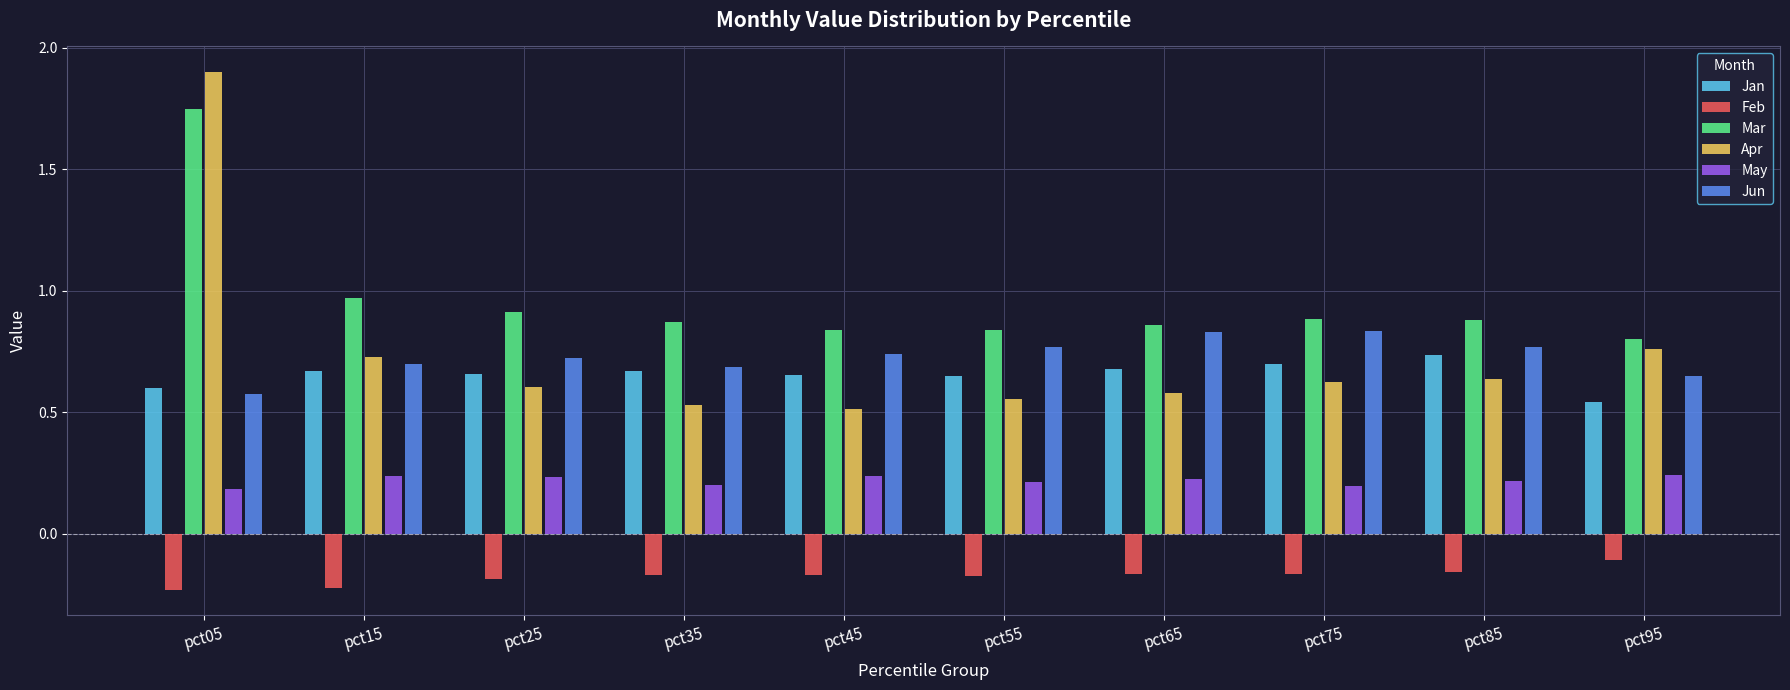

How many bars are there in each group?

6